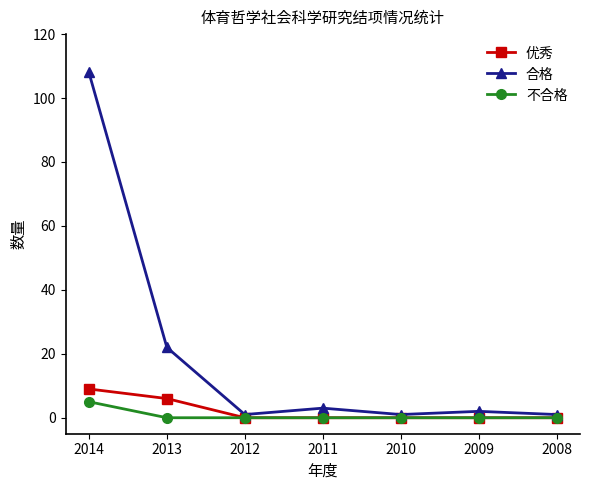

How many categories are shown in the chart?

7